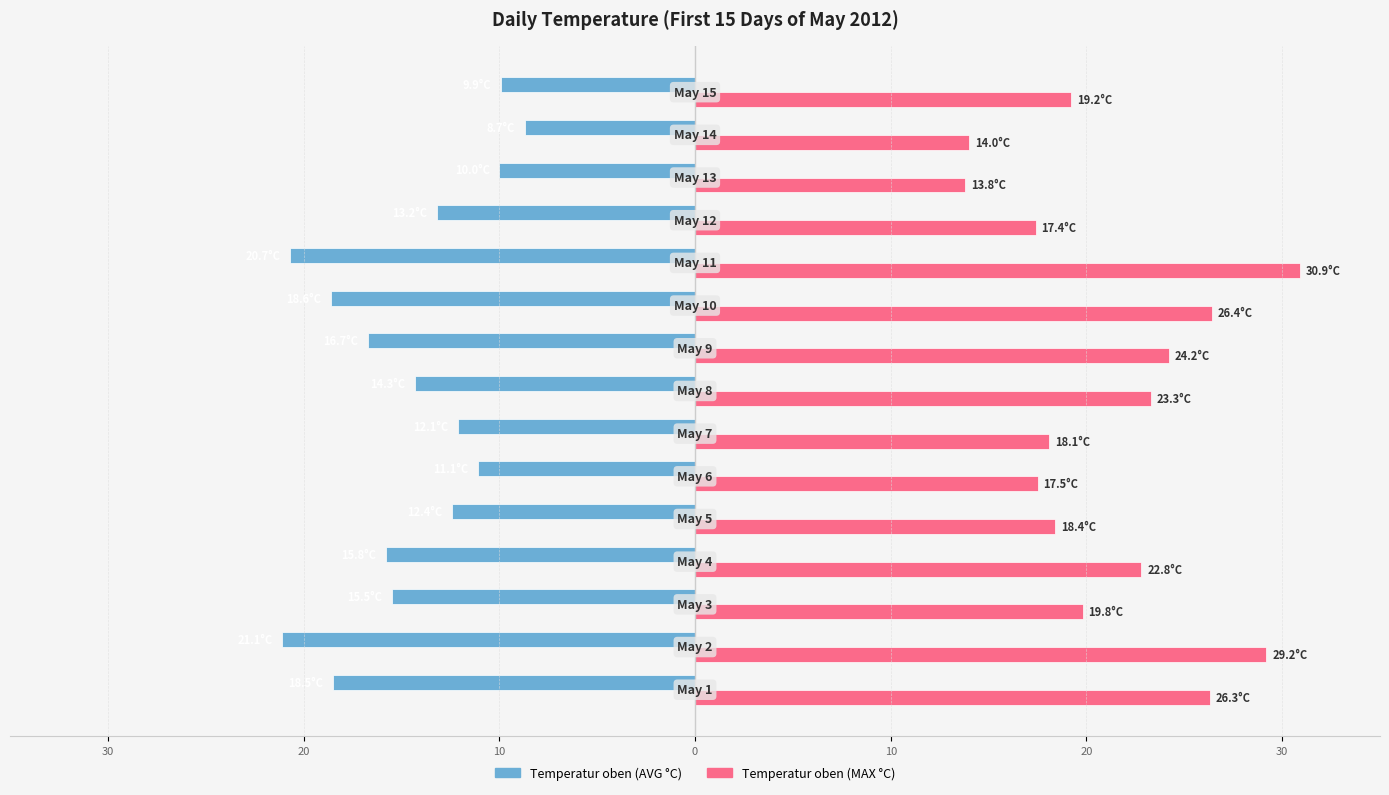

What is the lowest value of the Temperatur oben (MAX °C) series?

13.8